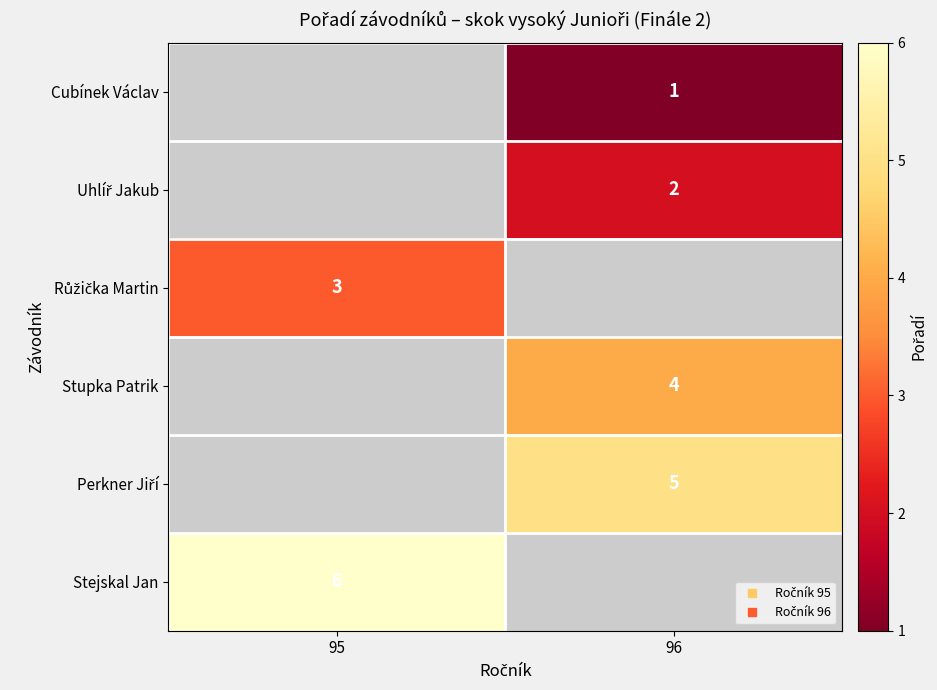

Where is Stejskal Jan nearest to the value 6?

95